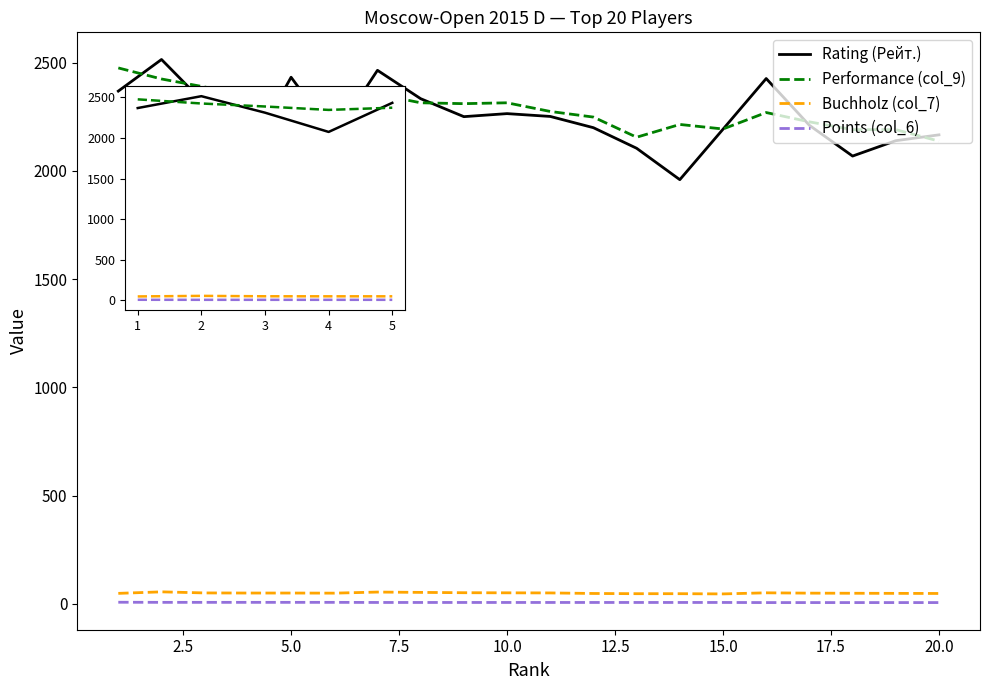

How many Rating (Рейт.) values are between 2311 and 2432?

3